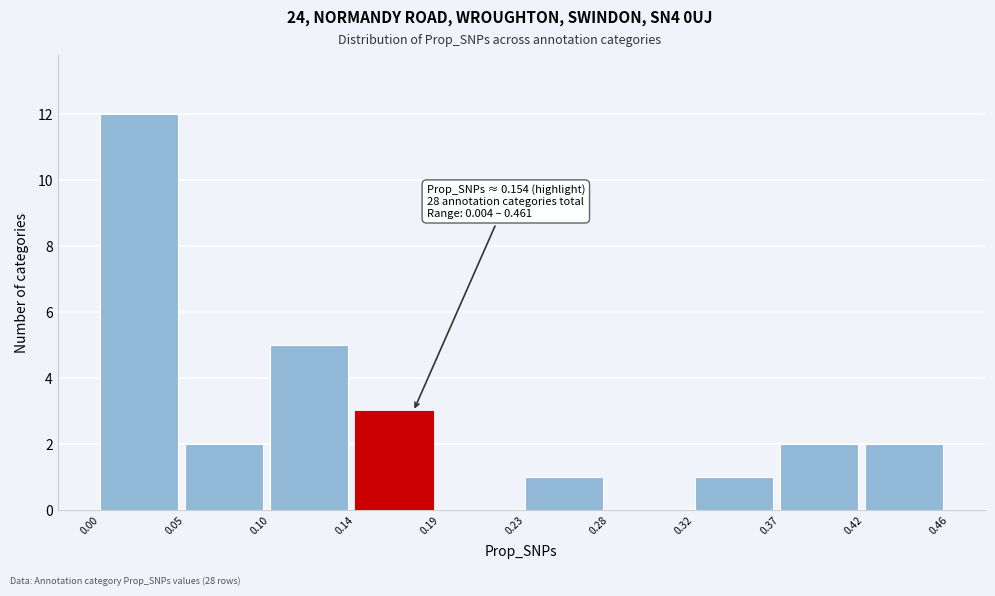

Over which range of the x-axis is the bar tallest?

0.00 to 0.05